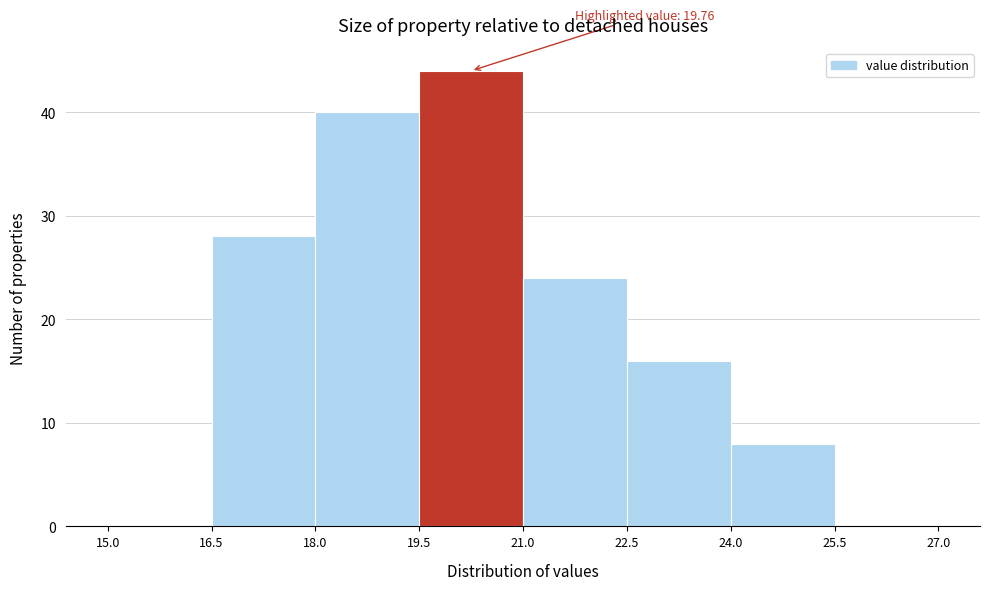

Over which range of the x-axis is the bar tallest?

19.5 to 21.0